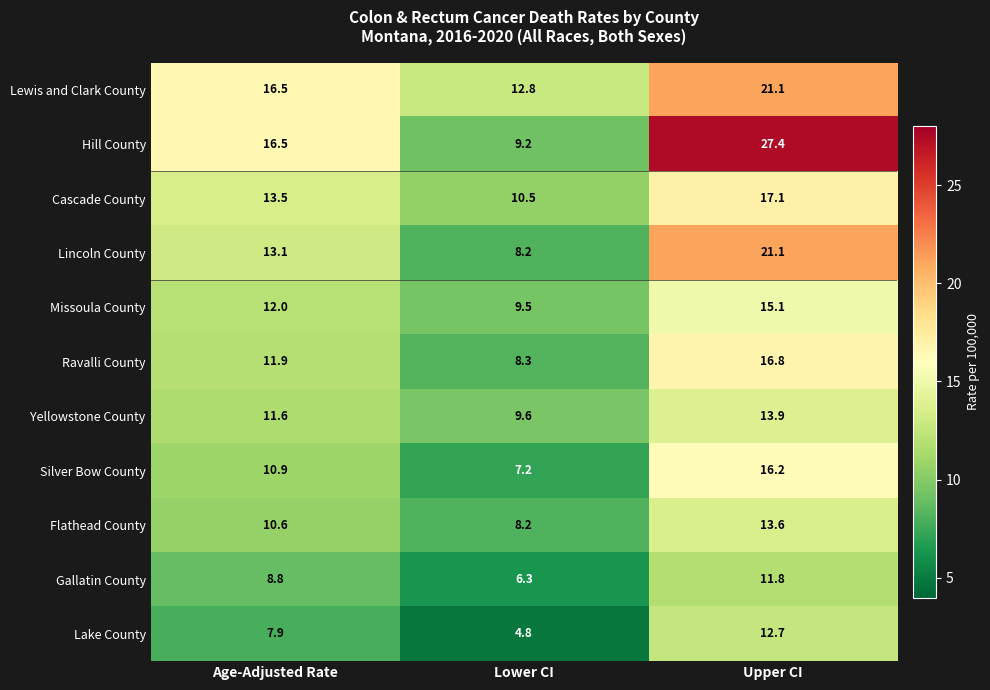

How many distinct data groups are displayed?

11